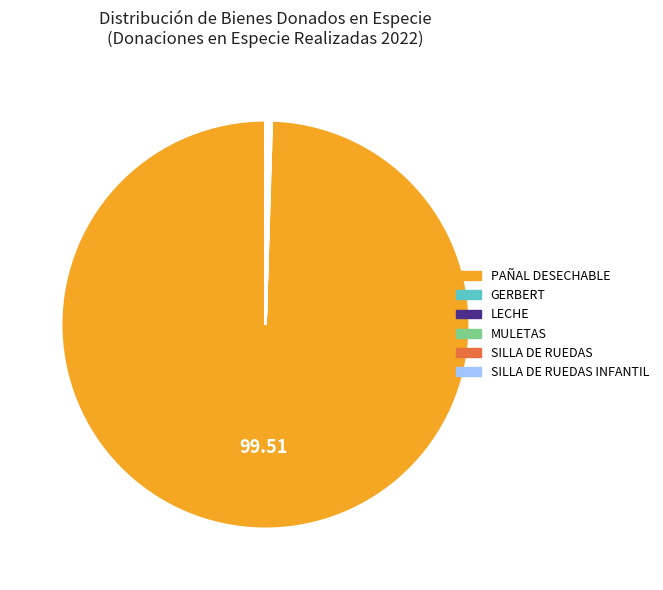

Is there any slice that represents more than half of the pie?

Yes